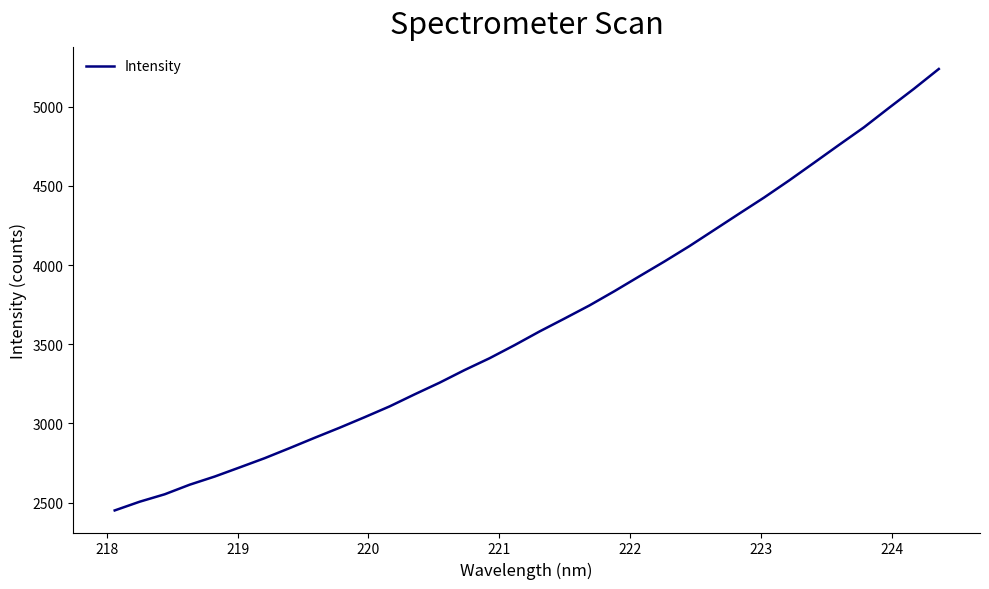

What is the greatest value displayed?

5238.4